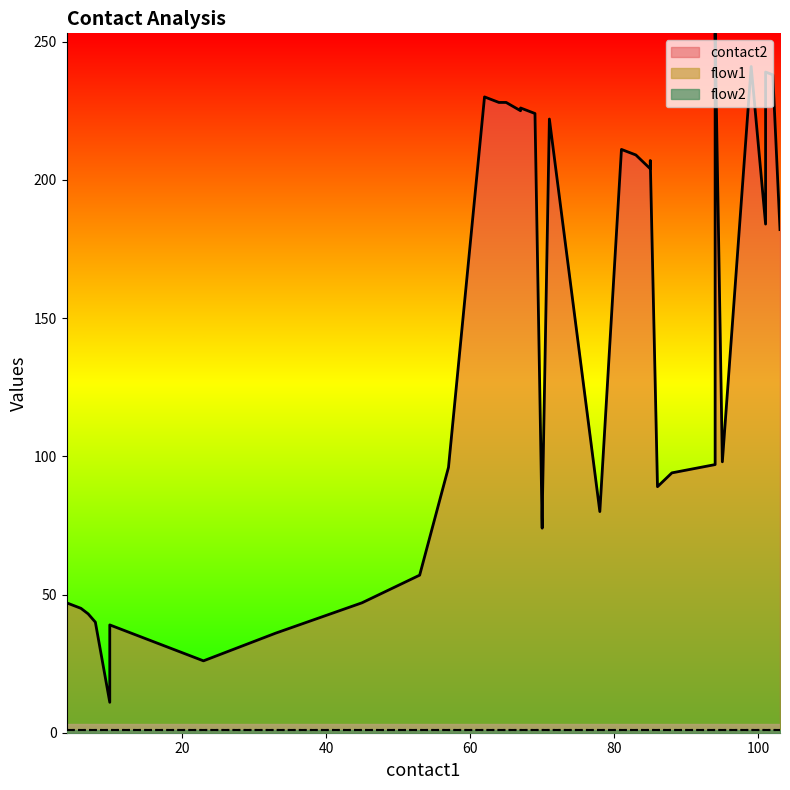

True or false: flow1 and flow2 cross at least once.

False